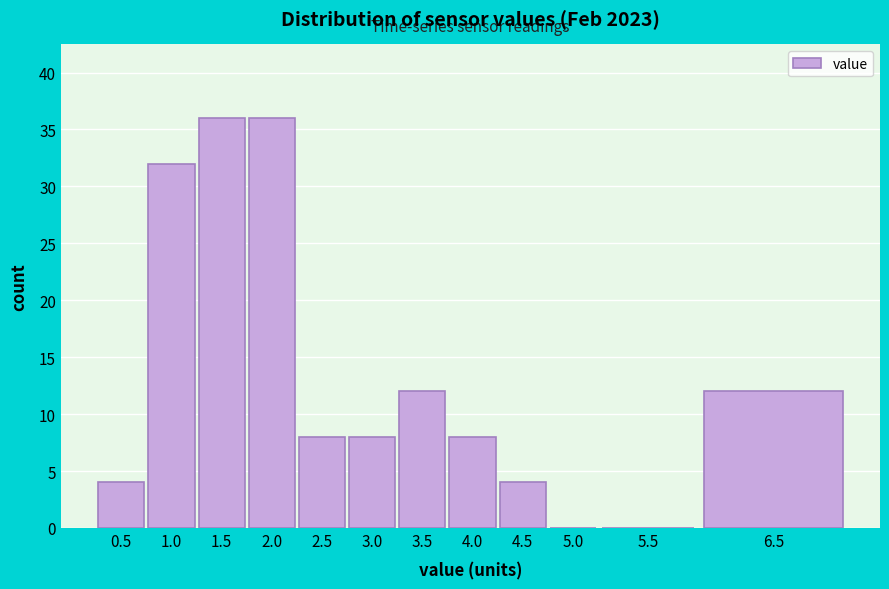

Reading left to right, extract all data points from this chart.

0.5=4	1.0=32	1.5=36	2.0=36	2.5=8	3.0=8	3.5=12	4.0=8	4.5=4	5.0=0	5.5=0	6.5=12